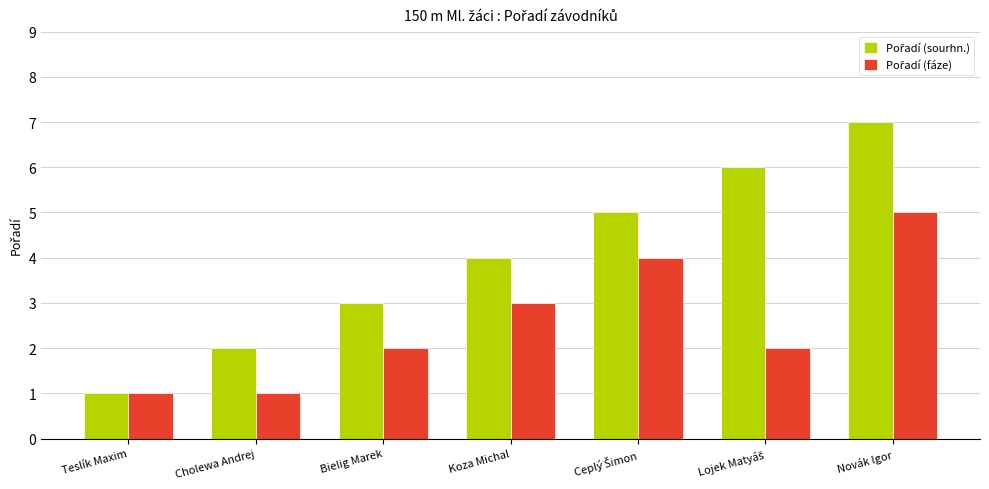

Which category has the highest value across all series?

Novák Igor